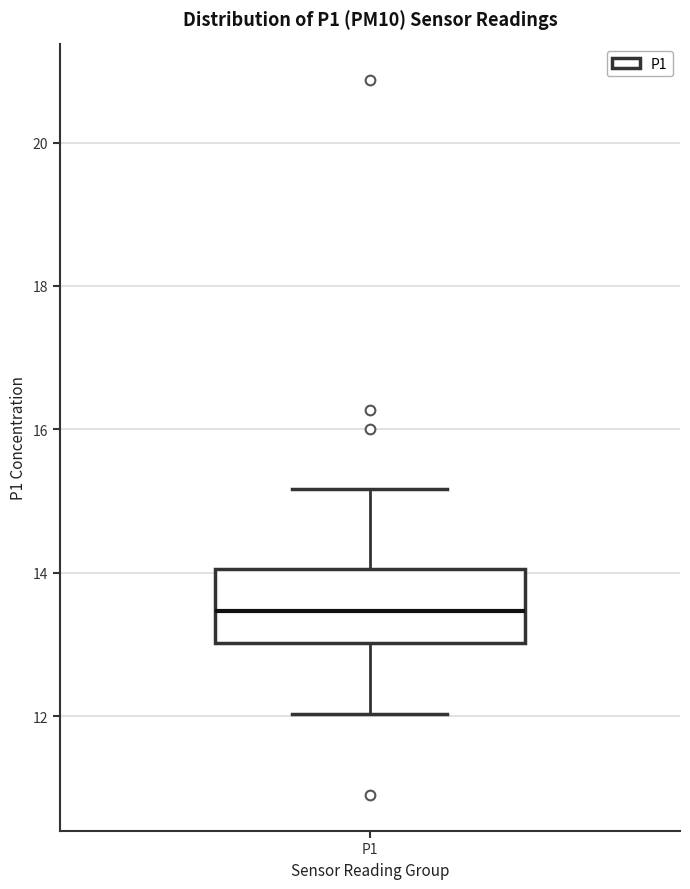

Transcribe this box plot: give where the median line is, the range the box spans, and where the two whiskers end, as read against the y-axis. The values are not printed on the chart, so give them approximately, as read against the axis.

median 13.4, box 13.0 to 14.0, whiskers 12.0 to 15.2